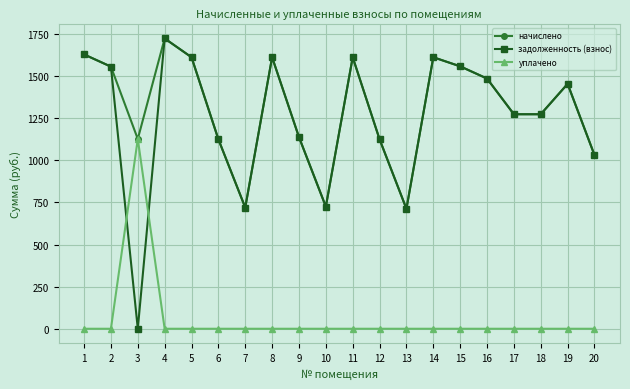

Which series has the widest spread of values?

задолженность (взнос)